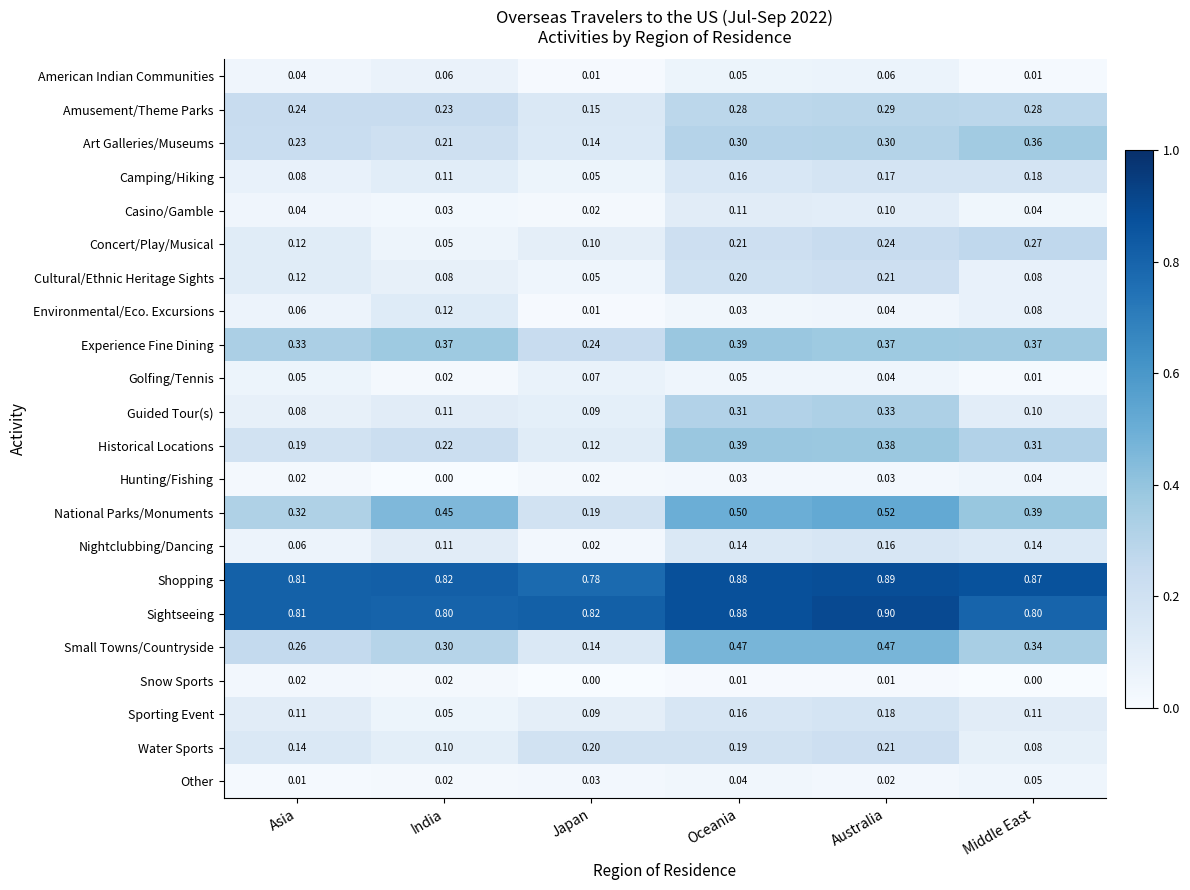

Between Asia and Australia, which series saw the biggest shift?

Guided Tour(s)